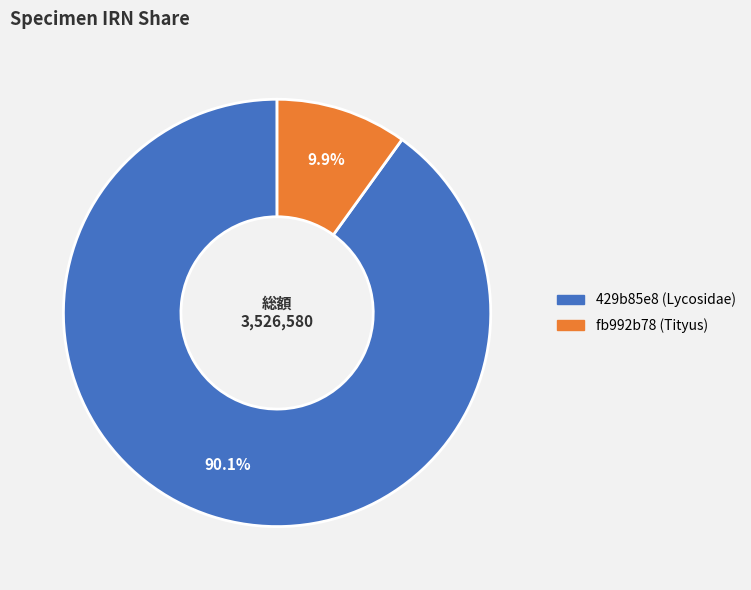

To the nearest percent, what is the difference between the fb992b78 (Tityus) and 429b85e8 (Lycosidae) slice percentages?

80%